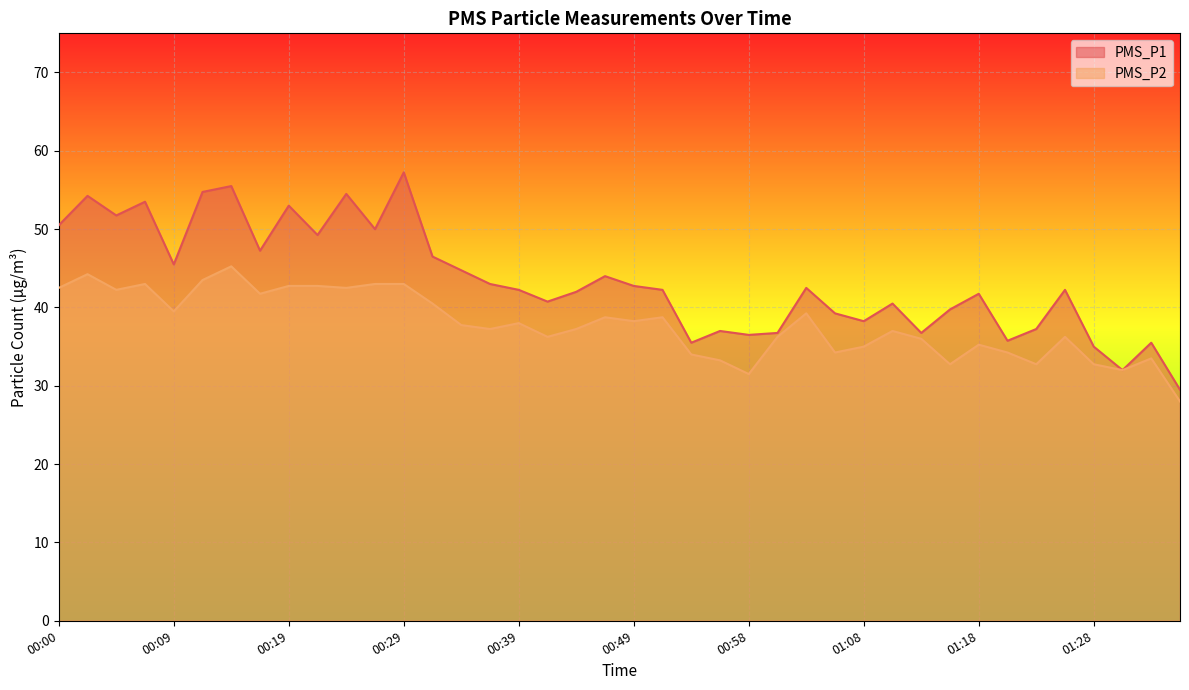

True or false: PMS_P2 and PMS_P1 cross at least once.

False